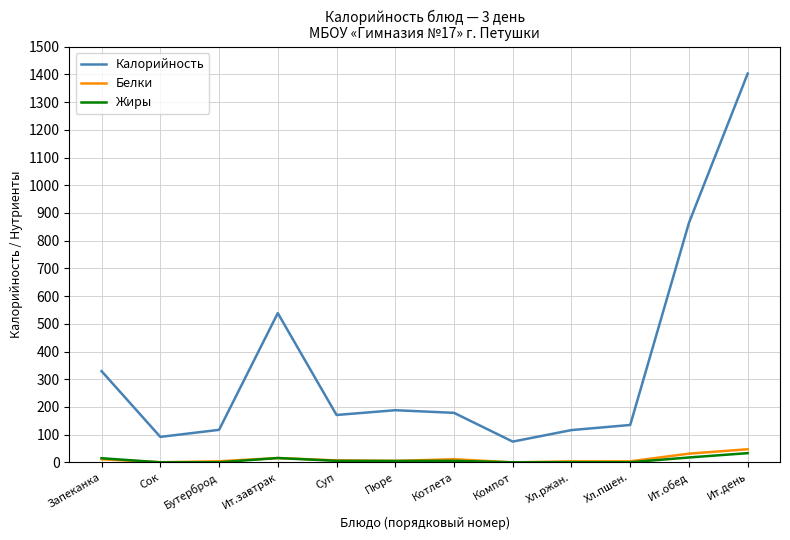

What is the greatest value displayed?

1403.2